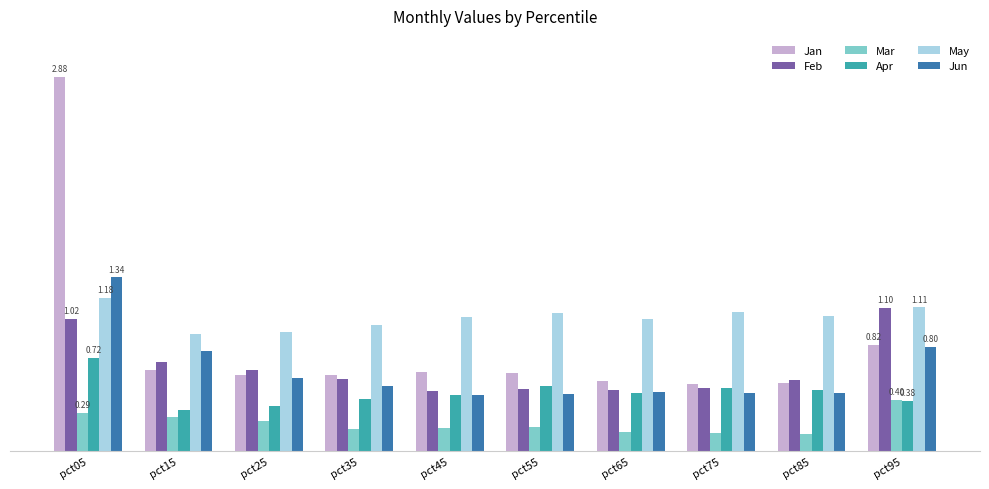

What is the greatest value displayed?

2.9